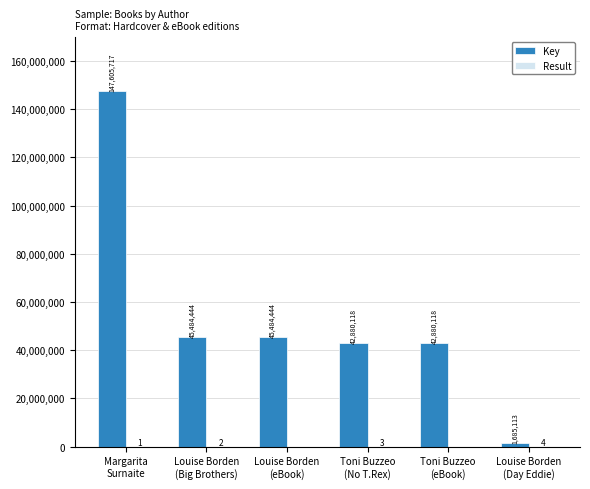

What is the maximum value for Key?

147605717